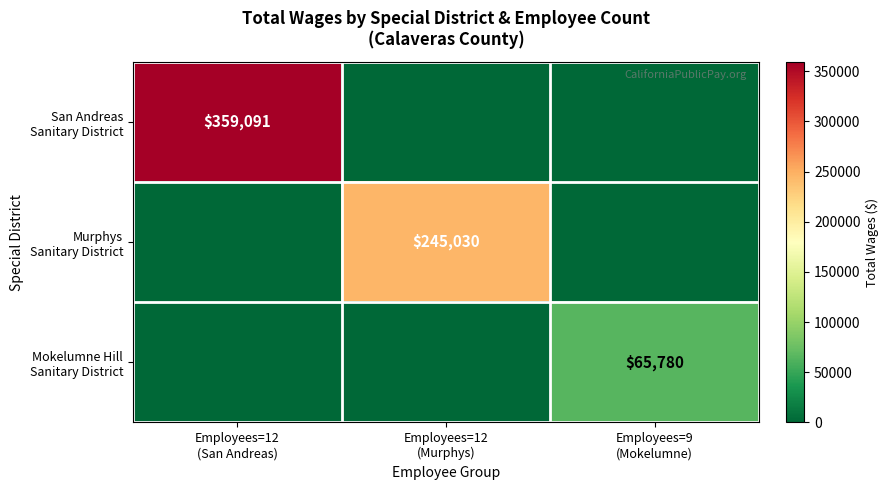

How many San Andreas Sanitary District values are between 0 and 359091?

3